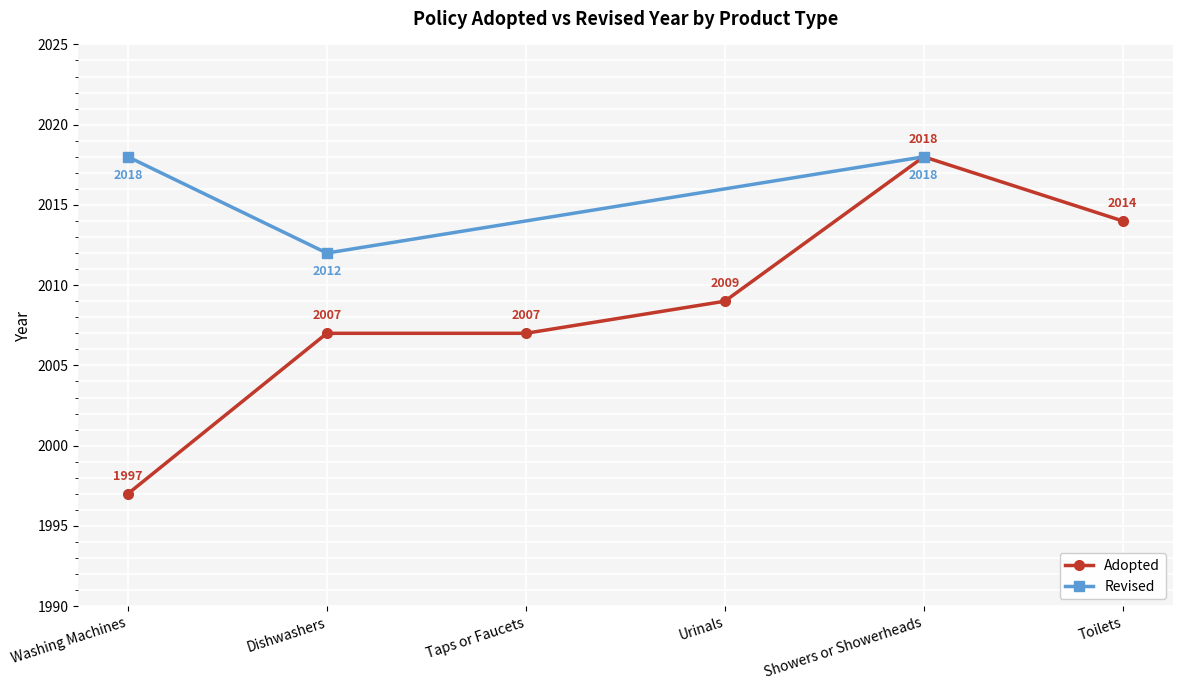

Which category has the lowest value across all series?

Washing Machines